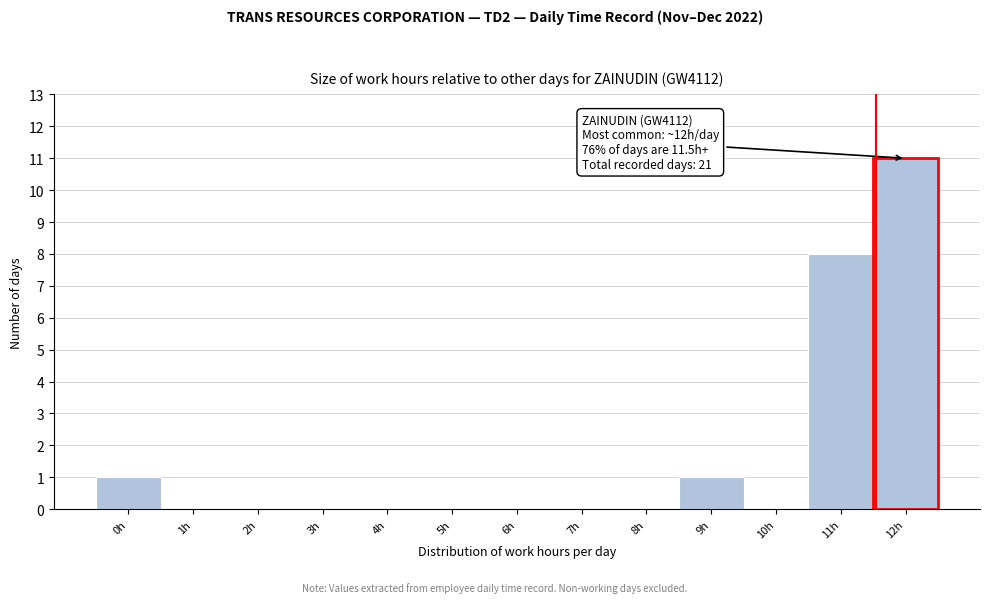

Reading right to left, list all the values displayed in this chart.

12h=11	11h=8	10h=0	9h=1	8h=0	7h=0	6h=0	5h=0	4h=0	3h=0	2h=0	1h=0	0h=1